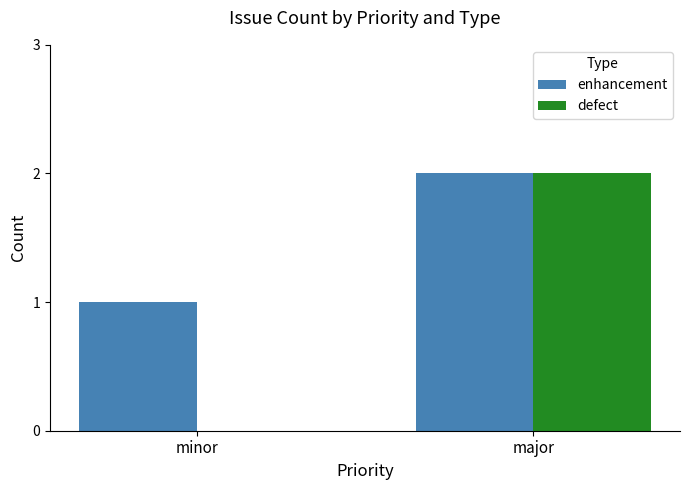

What are all the series names shown in the legend?

enhancement, defect